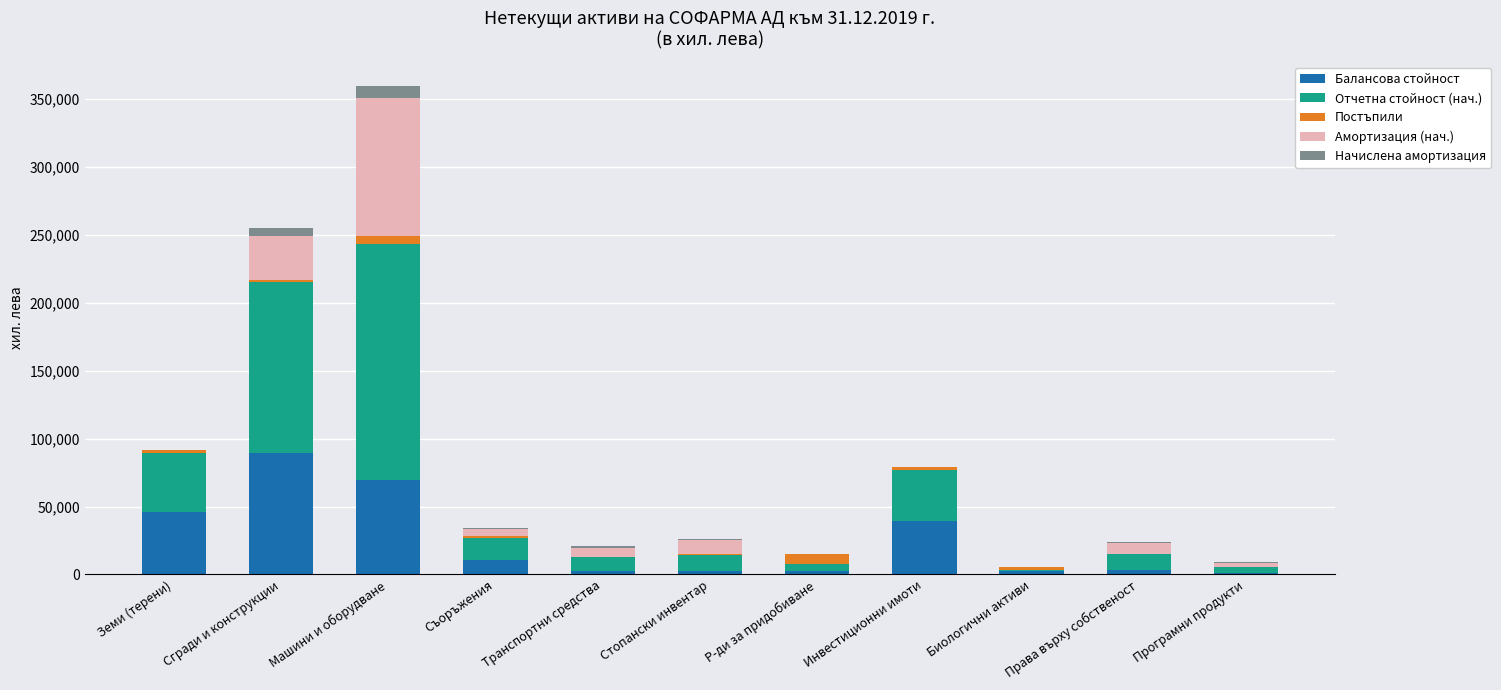

Which category has the highest value in the Балансова стойност series?

Сгради и конструкции